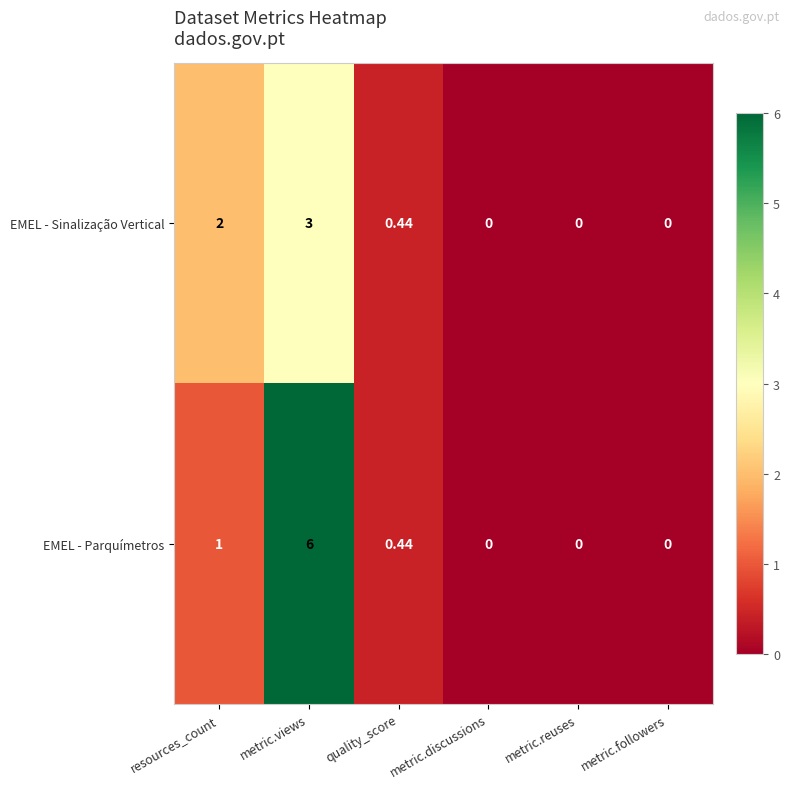

Which series has the widest spread of values?

EMEL - Parquímetros